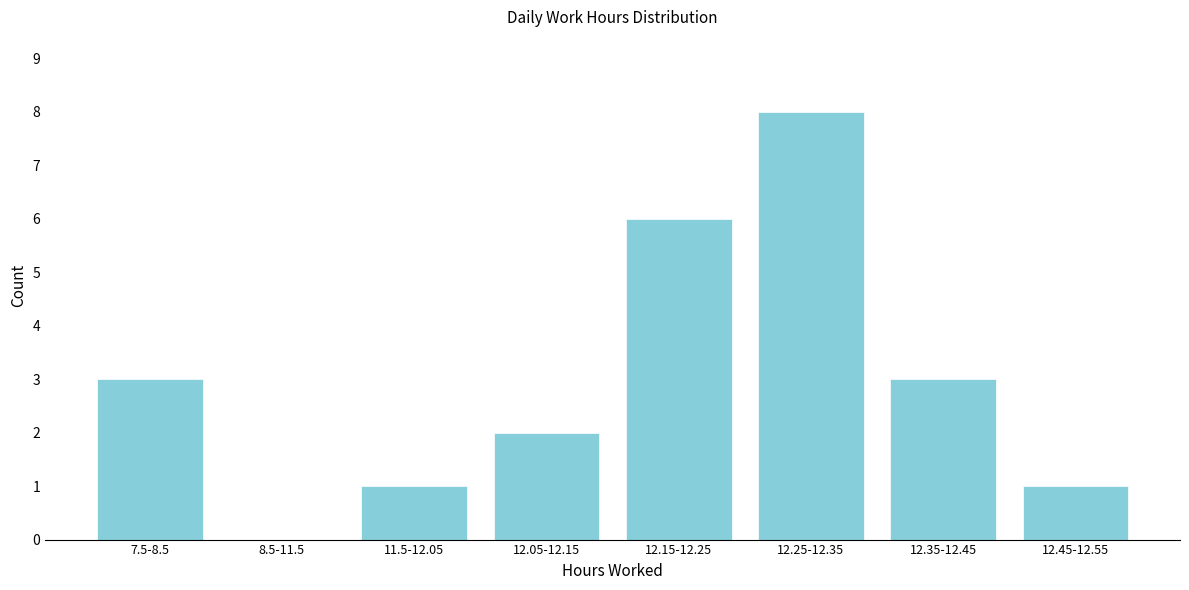

Reading left to right, extract all data points from this chart.

7.5-8.5=3	8.5-11.5=0	11.5-12.05=1	12.05-12.15=2	12.15-12.25=6	12.25-12.35=8	12.35-12.45=3	12.45-12.55=1